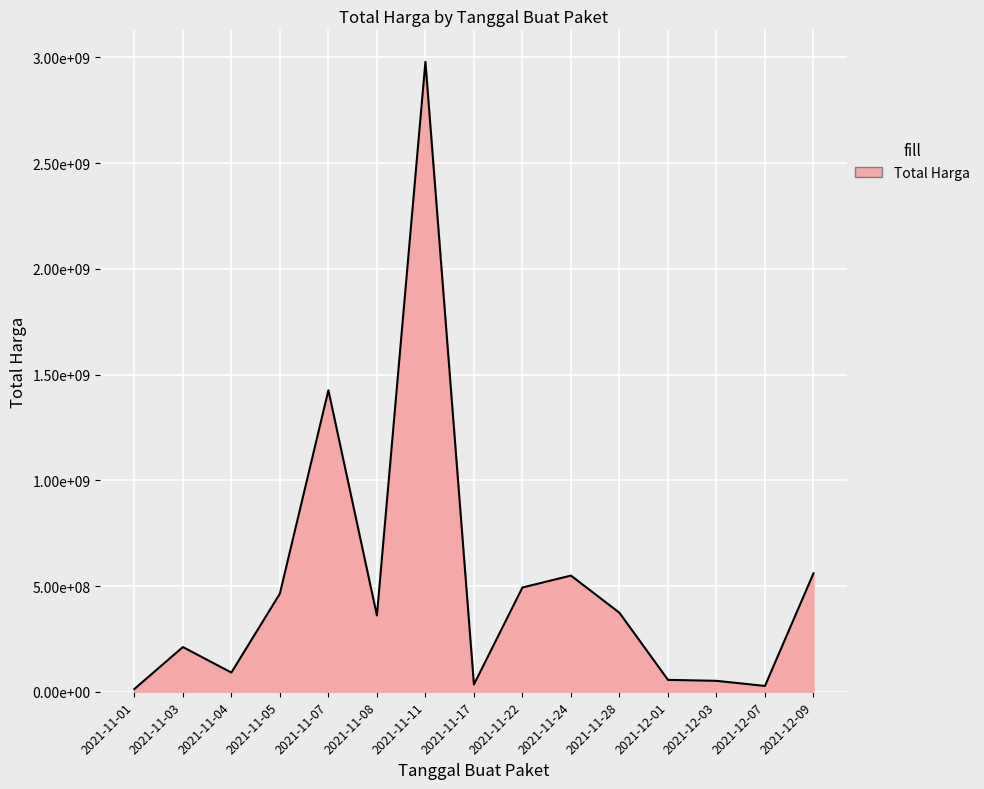

What is the ratio of the value at 2021-11-07 to the value at 2021-11-28?

3.8